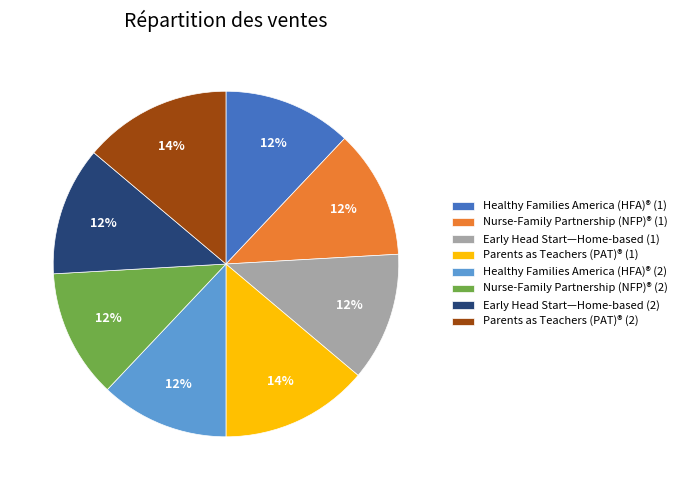

Count the number of slices in the pie.

8